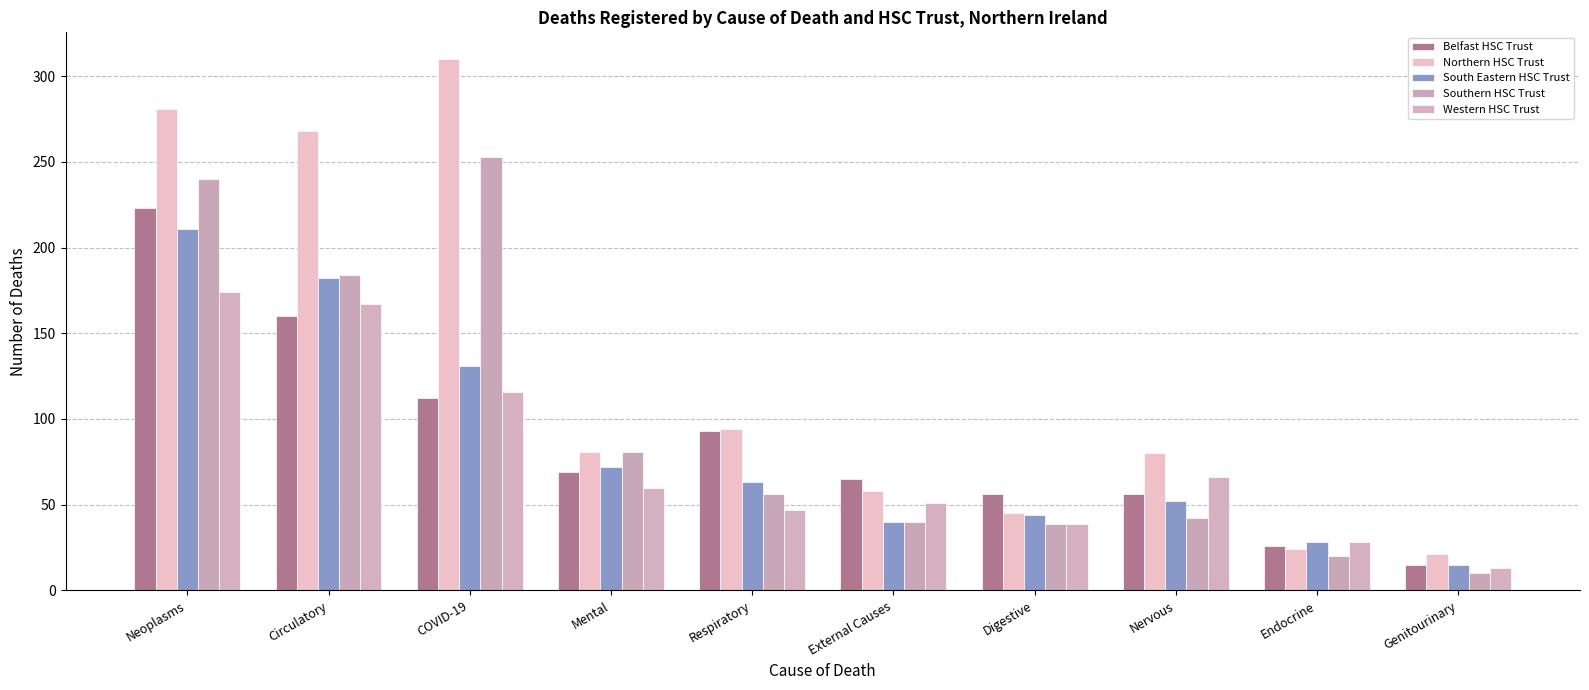

What is the label of the 1st bar from the left?

Neoplasms